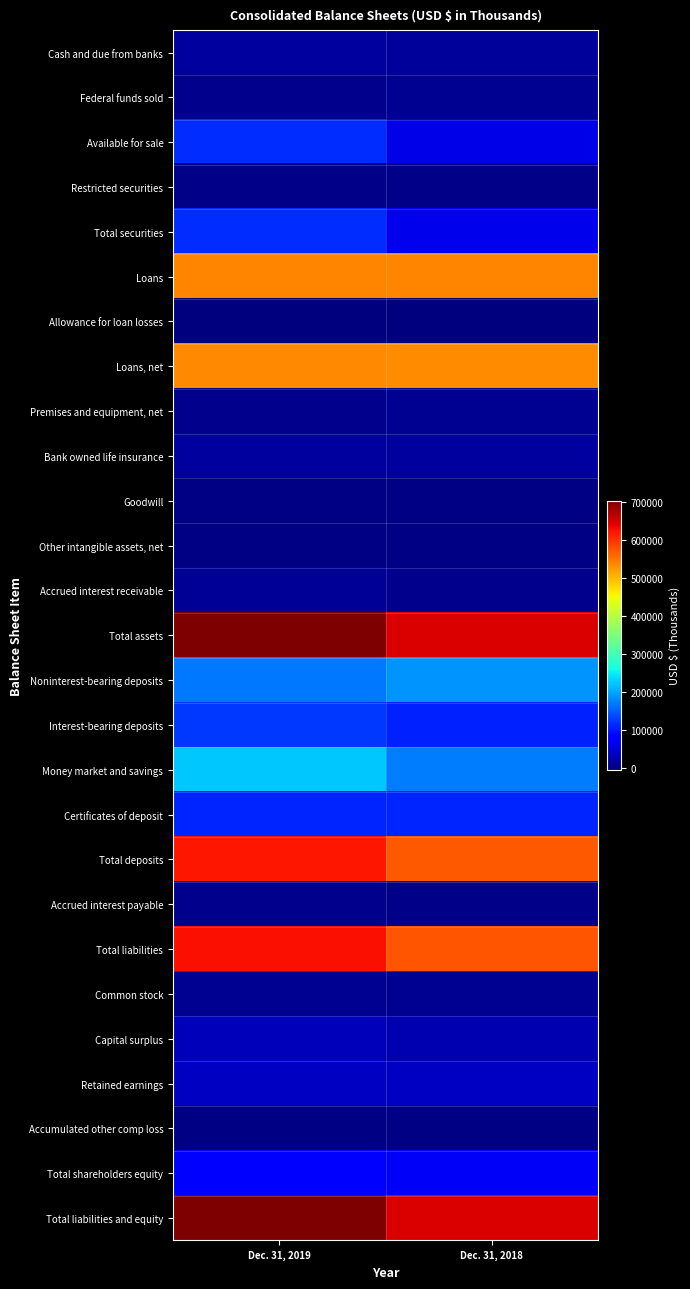

What is the total value across all series at Dec. 31, 2019?

4785394